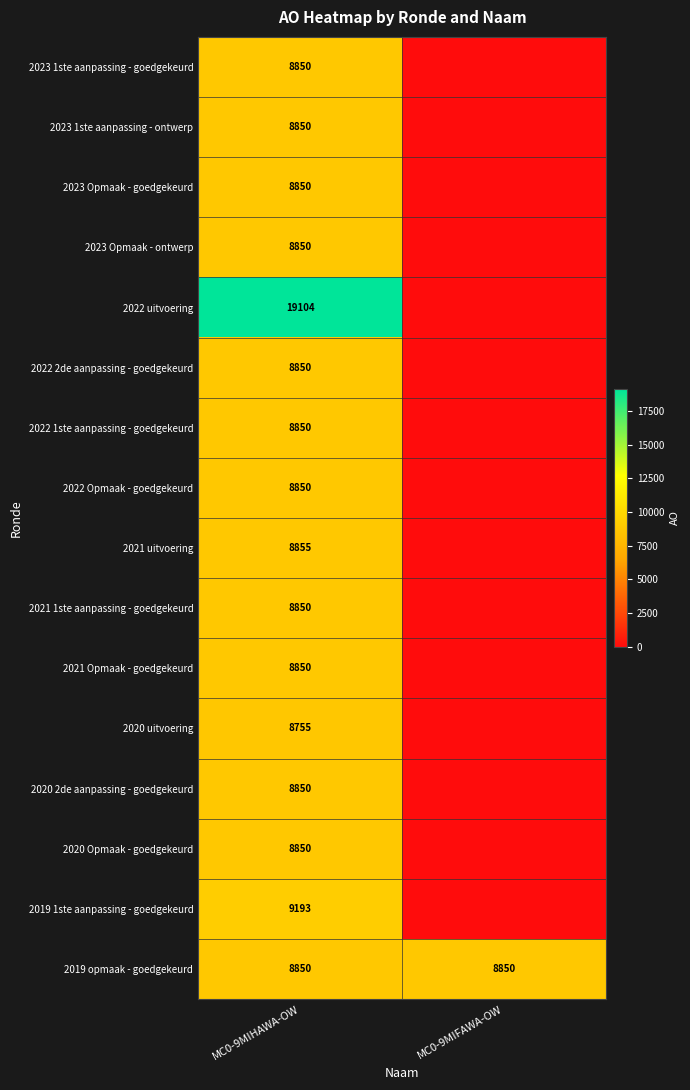

At which category is the sum across all series the highest?

MC0-9MIHAWA-OW